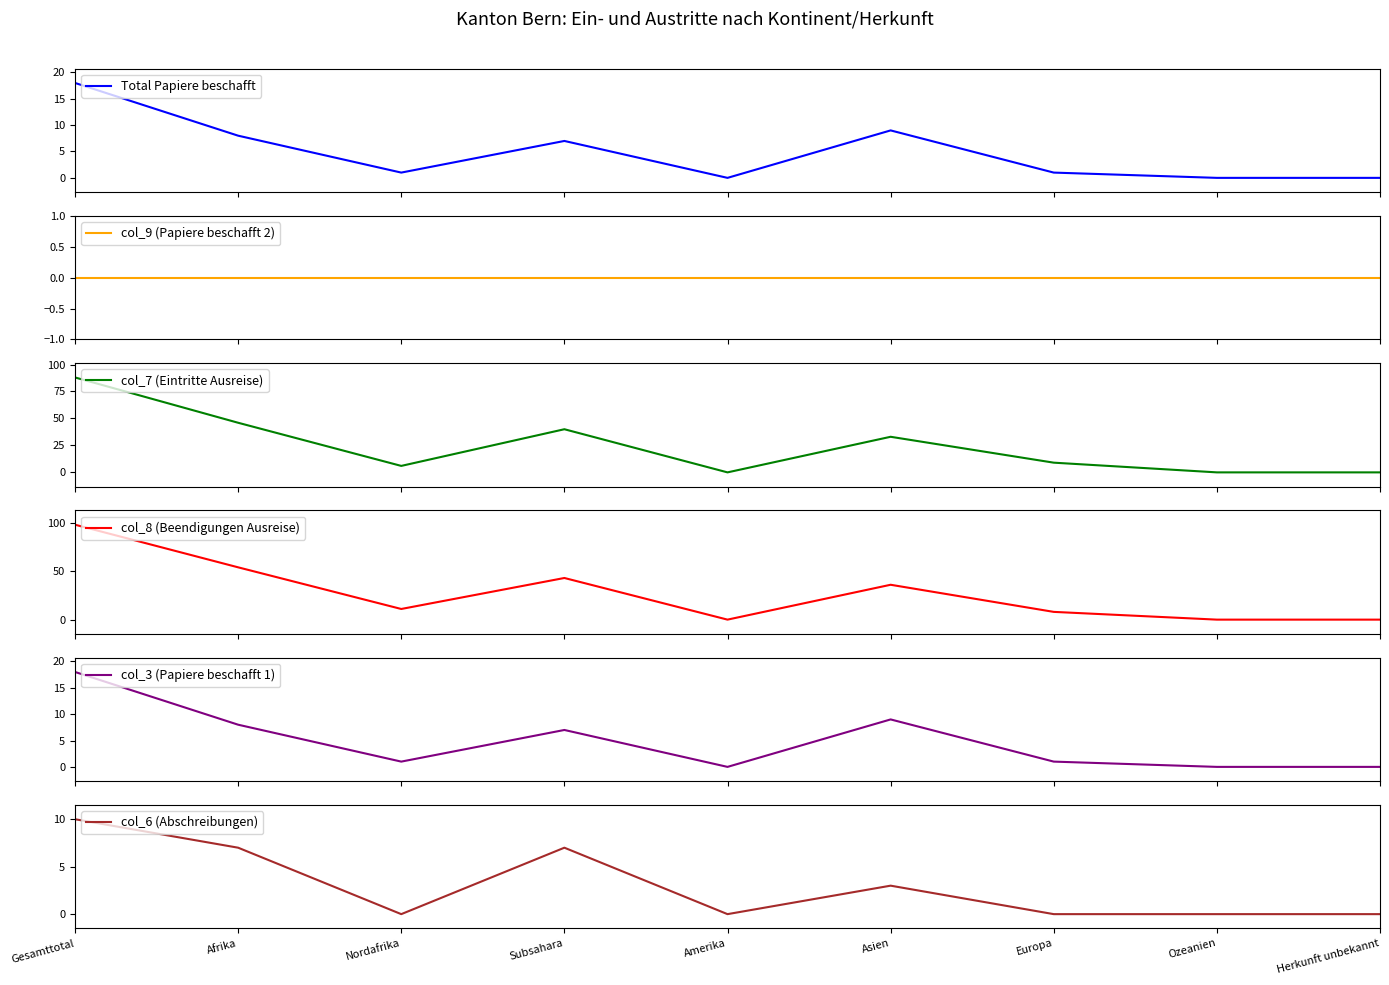

Which series has the widest spread of values?

col_8 (Beendigungen Ausreise)